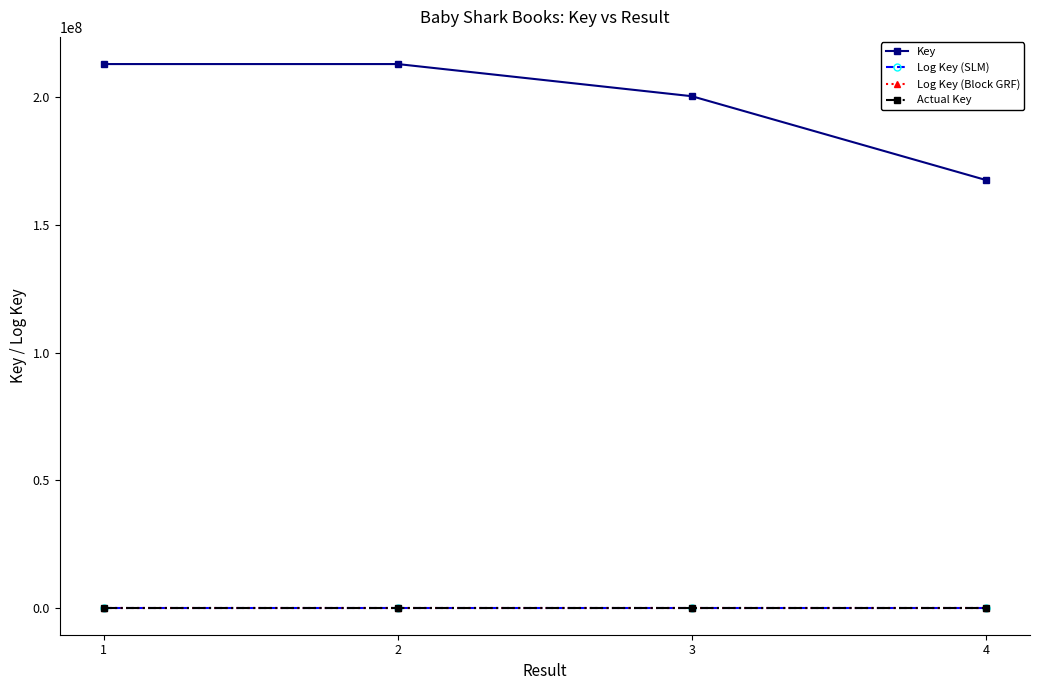

What is the value of the Log Key (Block GRF) point at the 4th from the left?

18.9